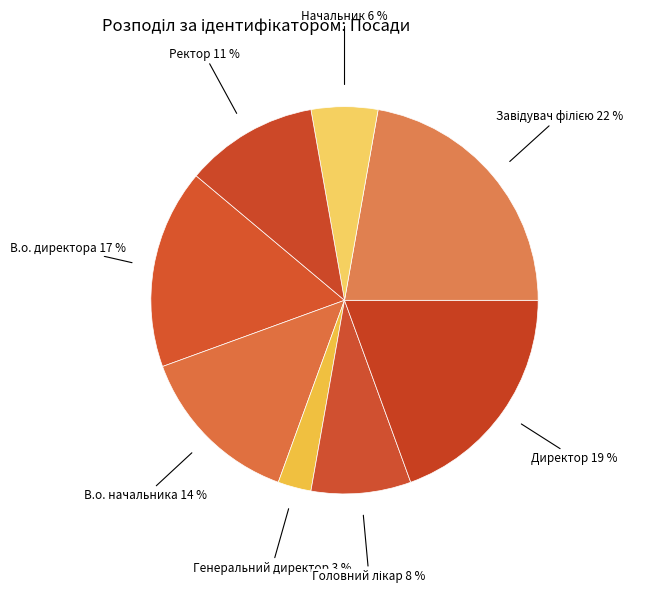

Is there any slice that represents more than half of the pie?

No